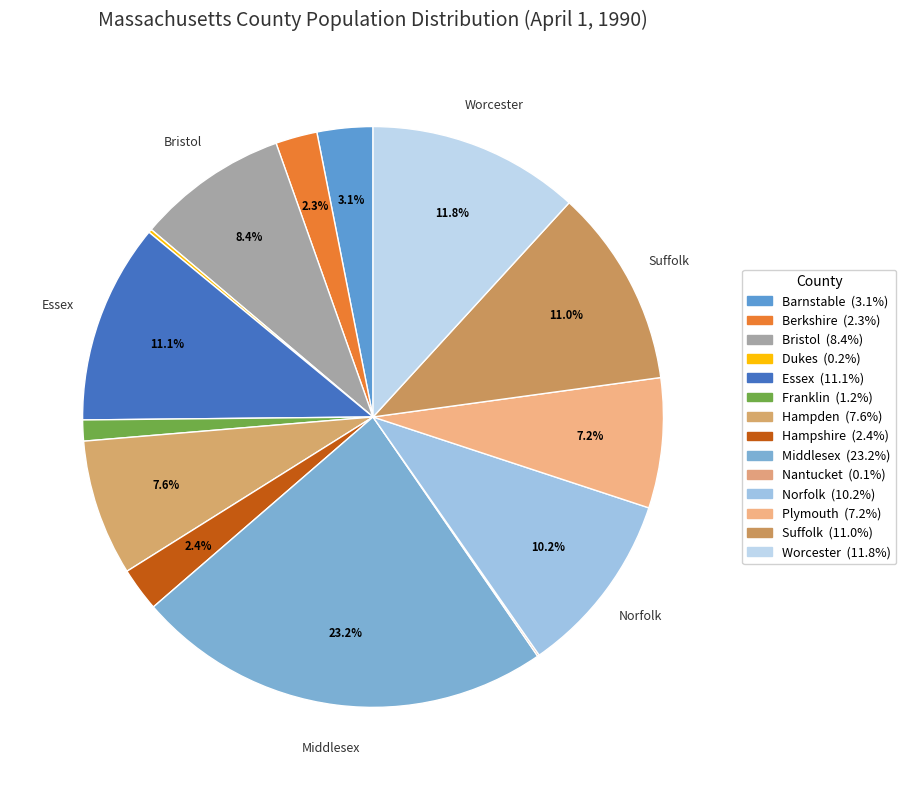

Is it true that Norfolk is 10% of the pie?

True